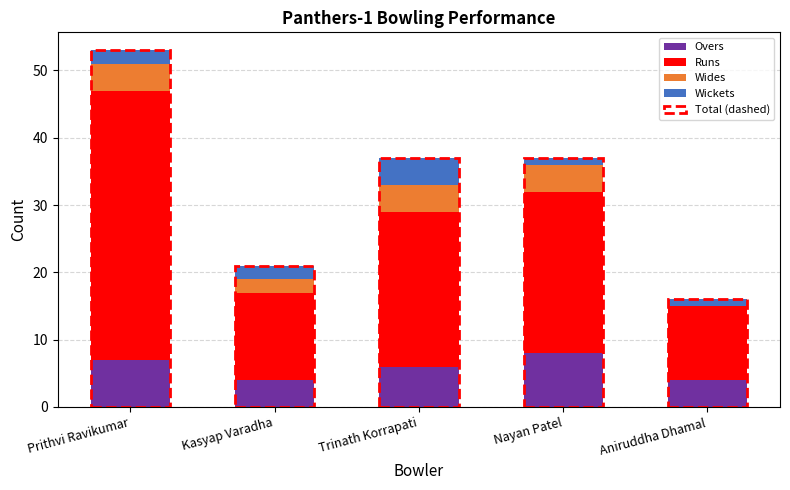

At which category is the sum across all series the highest?

Prithvi Ravikumar